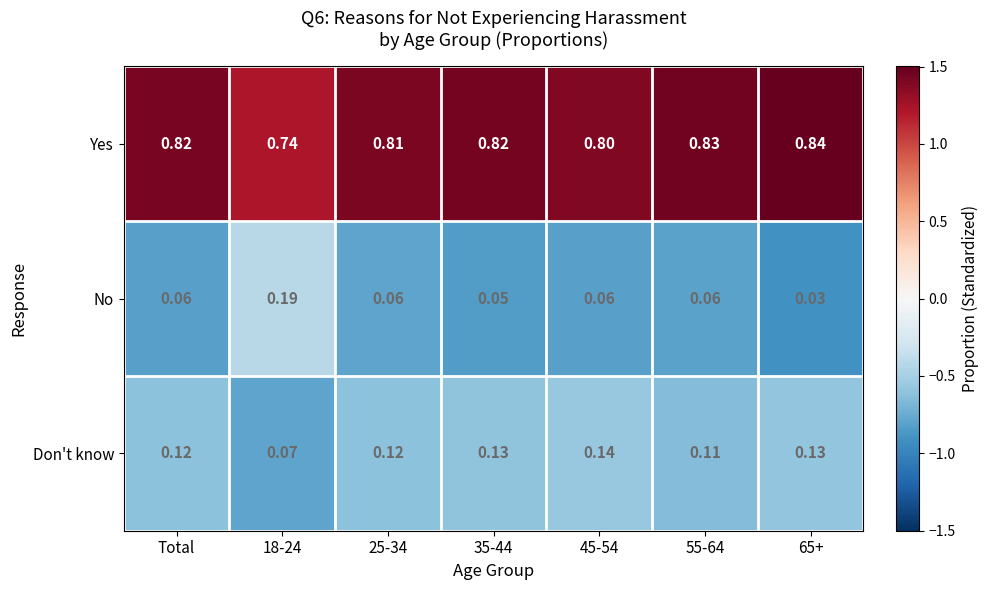

Rank the series at Total from highest to lowest value.

Yes, Don't know, No